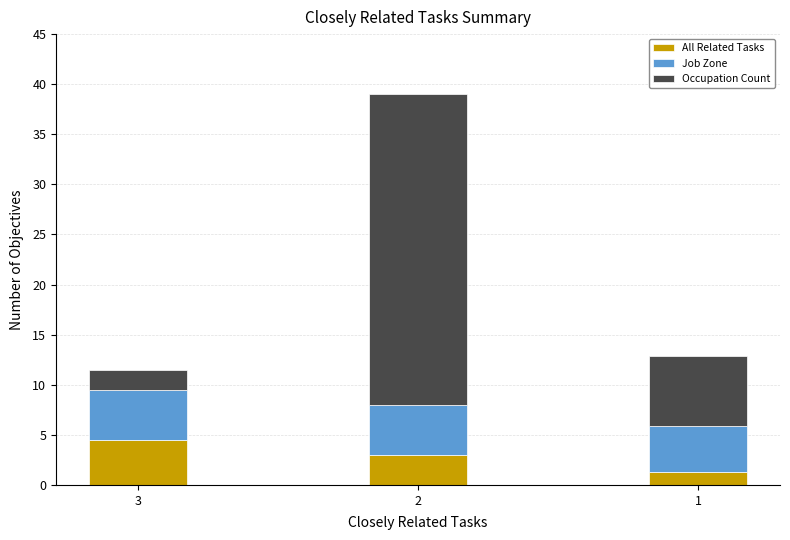

List the labels in order of All Related Tasks value, largest first.

3, 2, 1